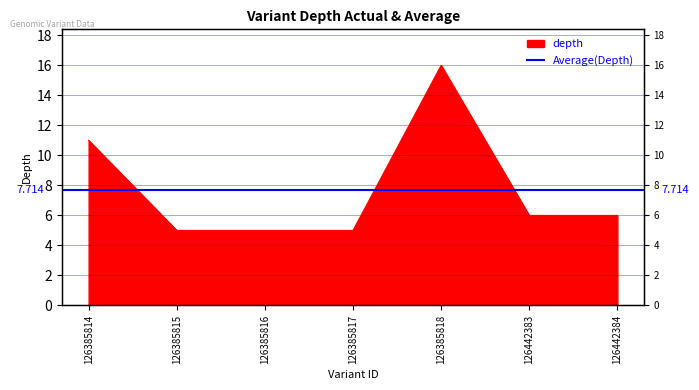

Read the value at 126442384.

6